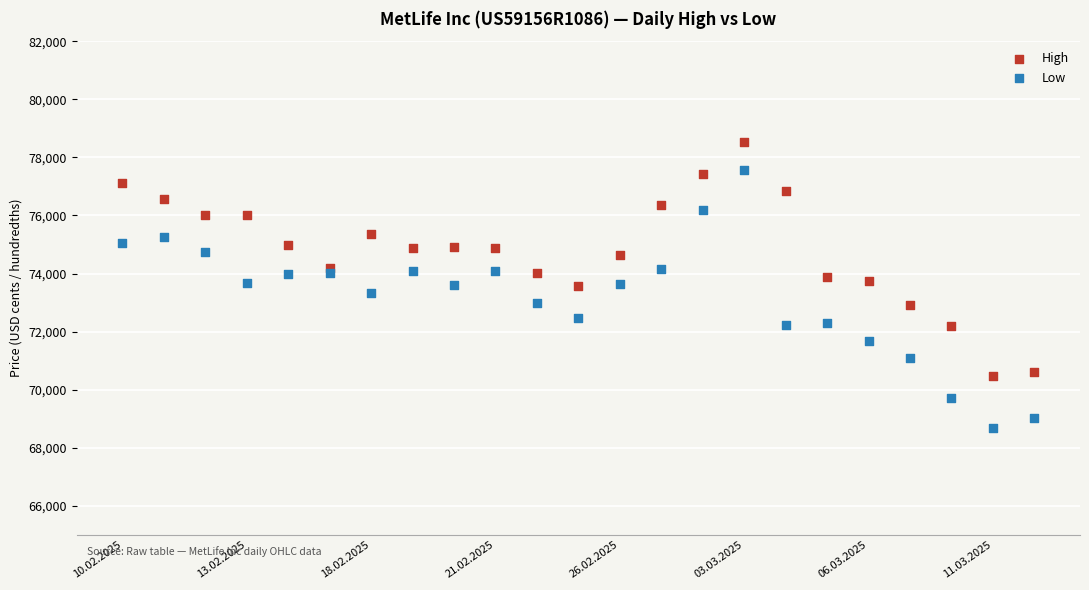

Which series has the widest spread of Y values?

Low